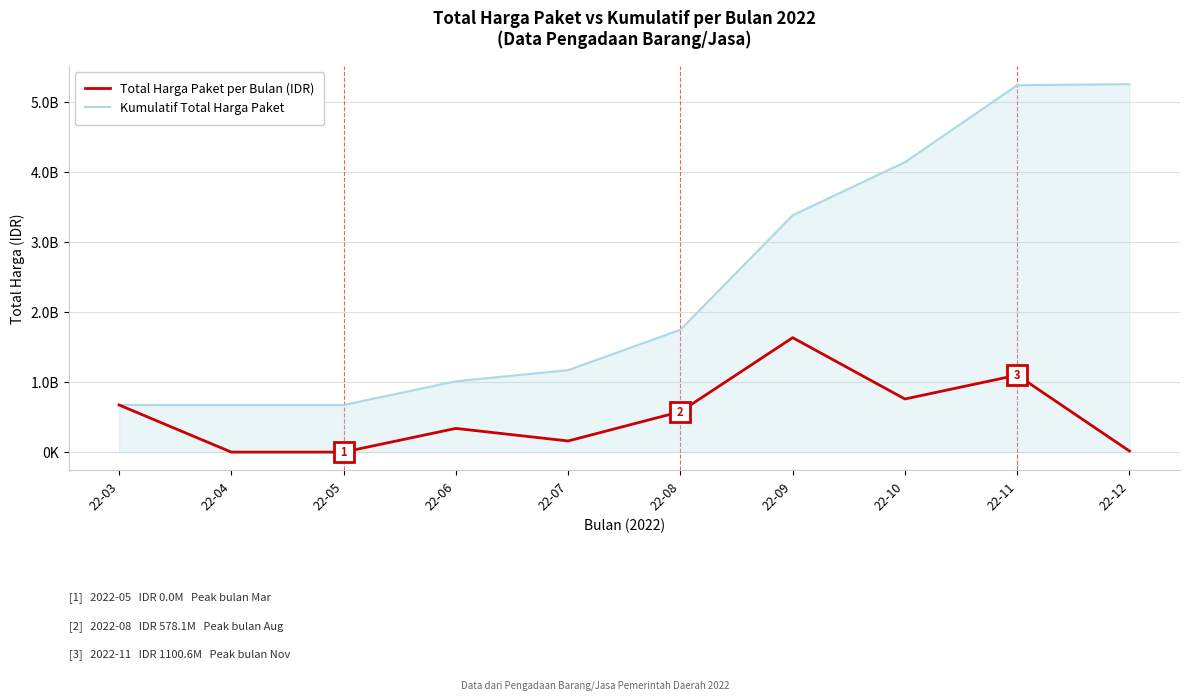

Rank the categories by Kumulatif Total Harga Paket value from lowest to highest.

22-03, 22-04, 22-05, 22-06, 22-07, 22-08, 22-09, 22-10, 22-11, 22-12